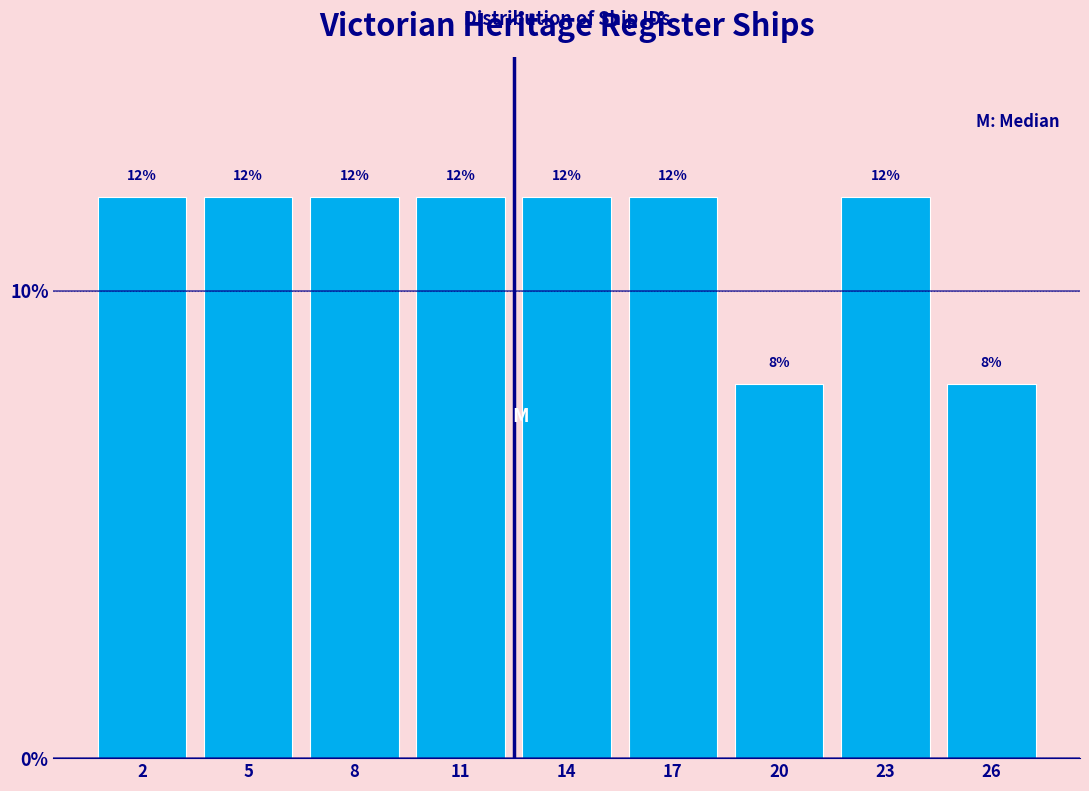

Reading left to right, what are all the values shown in this chart?

12	12	12	12	12	12	8	12	8